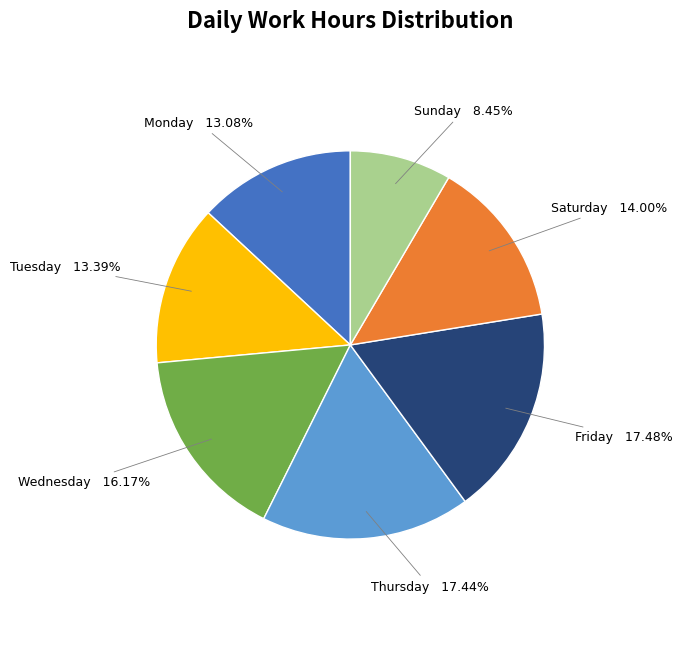

Which has a higher value, Friday or Monday?

Friday